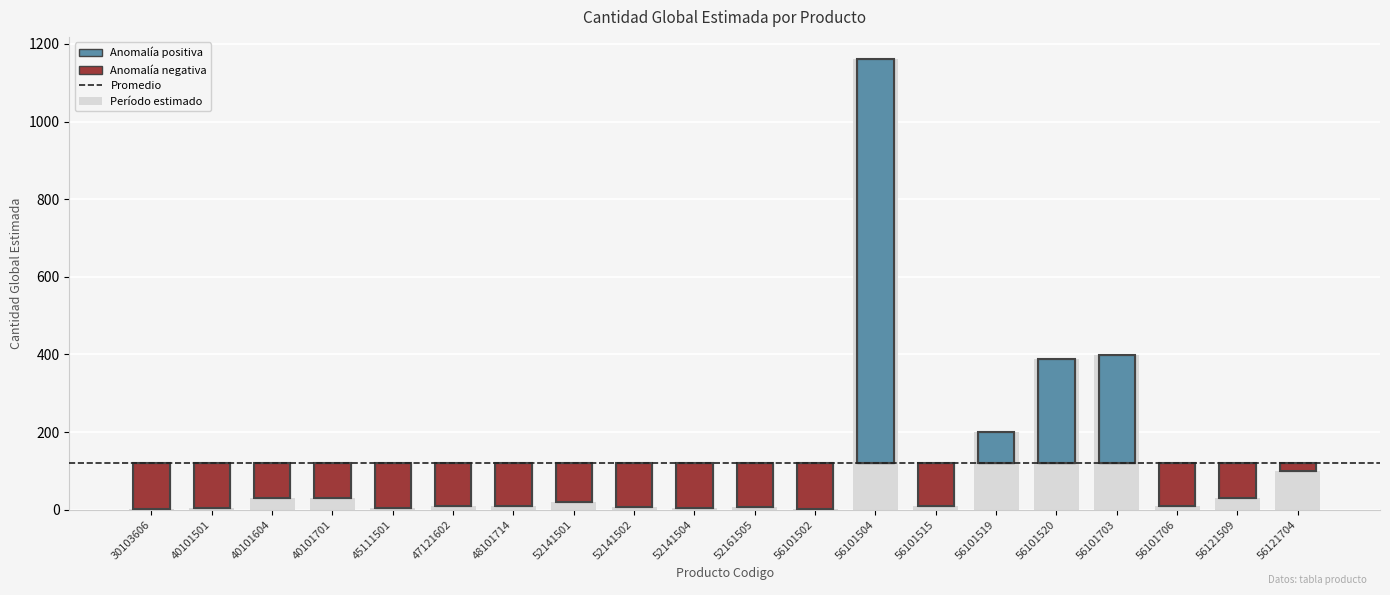

Reading left to right, extract all data points from this chart.

30103606=1	40101501=5	40101604=31	40101701=30	45111501=3	47121602=10	48101714=10	52141501=20	52141502=8	52141504=5	52161505=6	56101502=1	56101504=1160	56101515=10	56101519=200	56101520=389	56101703=398	56101706=10	56121509=30	56121704=100